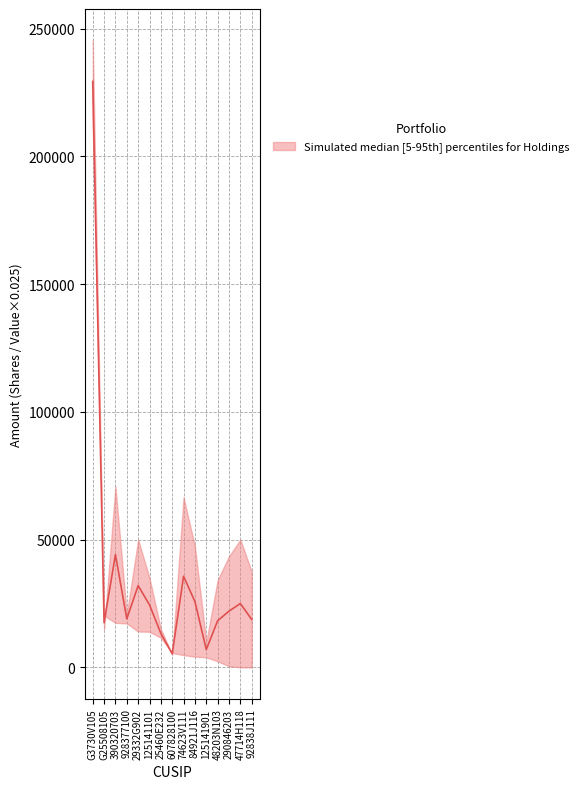

List the labels in order of value, largest first.

G3730V105, 390320703, 74623V111, 29332G902, 84921J116, 47714H118, 125141101, 290846203, 928377100, 92838J111, 48203N103, G25508105, 25460E232, 125141901, 607828100